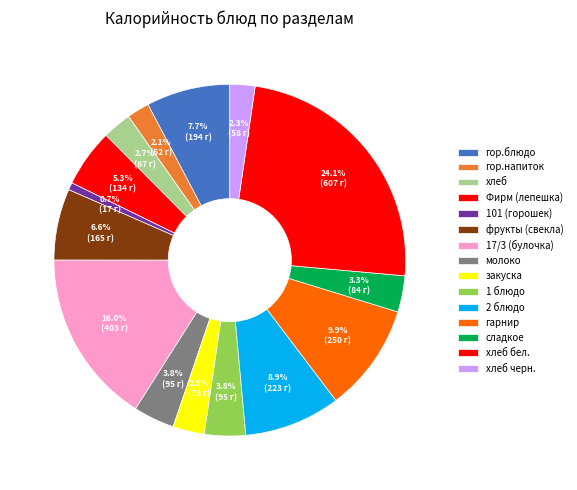

Which slice is the smallest?

101 (горошек)